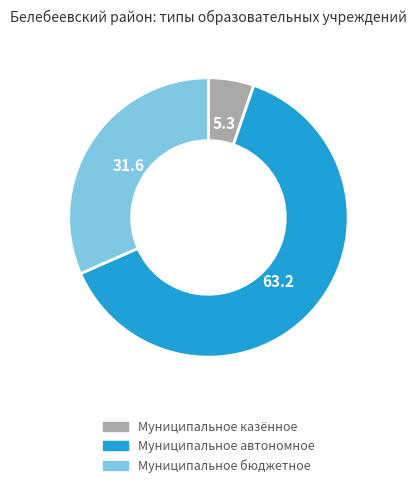

What is the smallest slice in the pie chart?

Муниципальное казённое